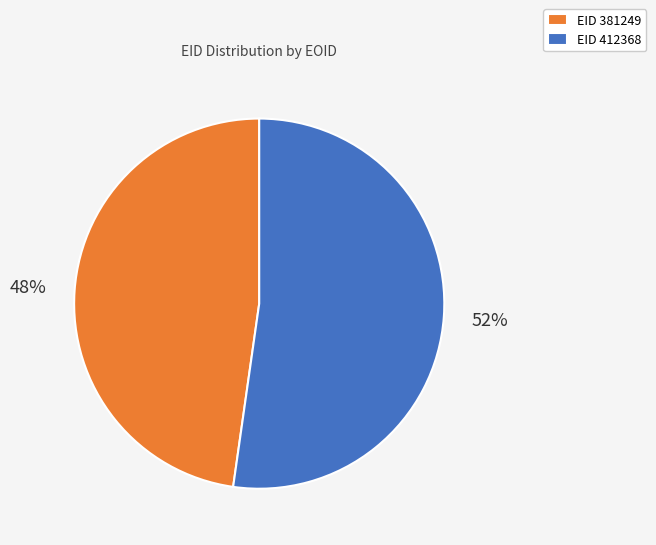

To the nearest percent, what is the combined percentage of EID 381249 and EID 412368?

100%